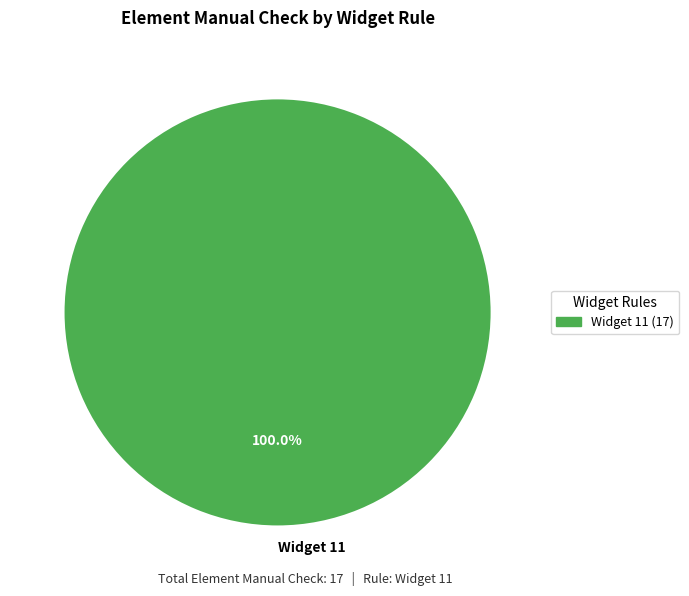

How many slices are in this pie chart?

1